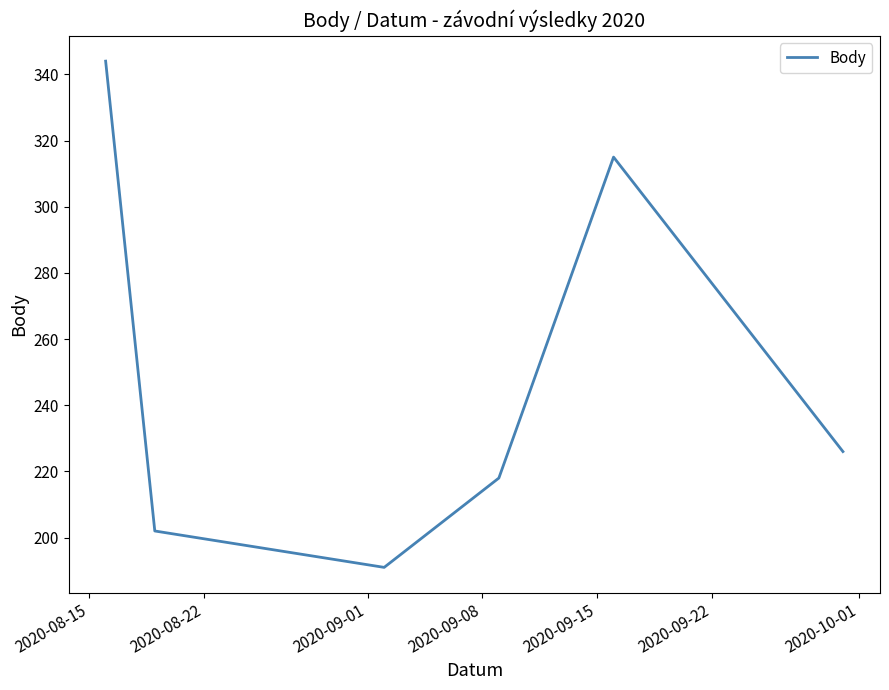

What is the difference between the maximum and minimum values?

153